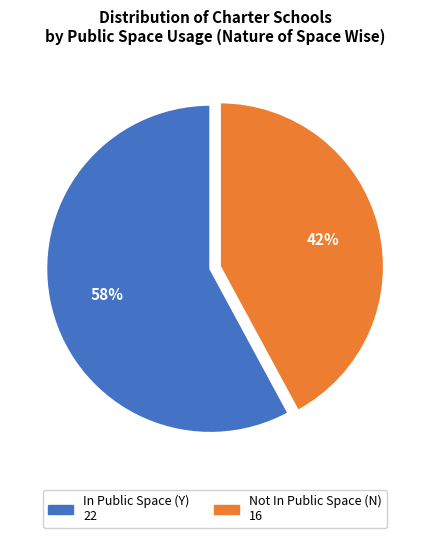

To the nearest percent, what percentage of the pie is In Public Space (Y)?

58%